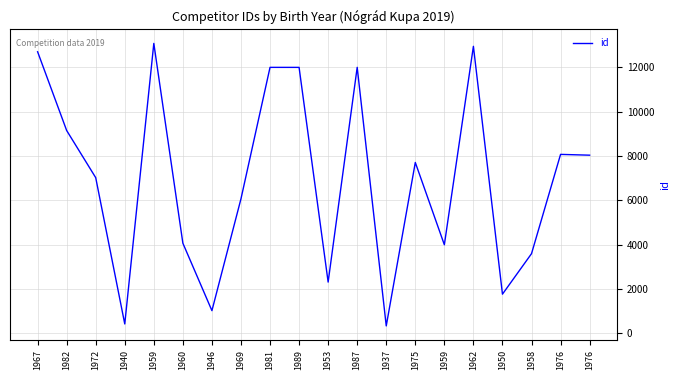

Does the chart display data point markers on the line(s)?

No